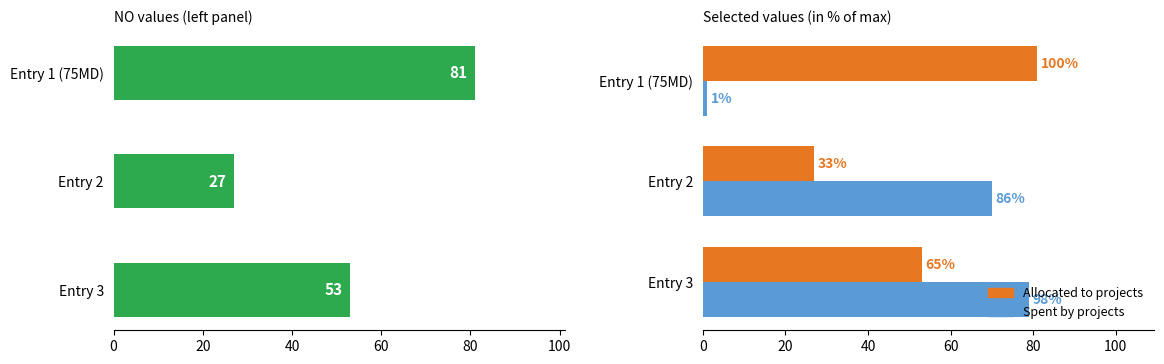

Are the bars horizontal?

Yes